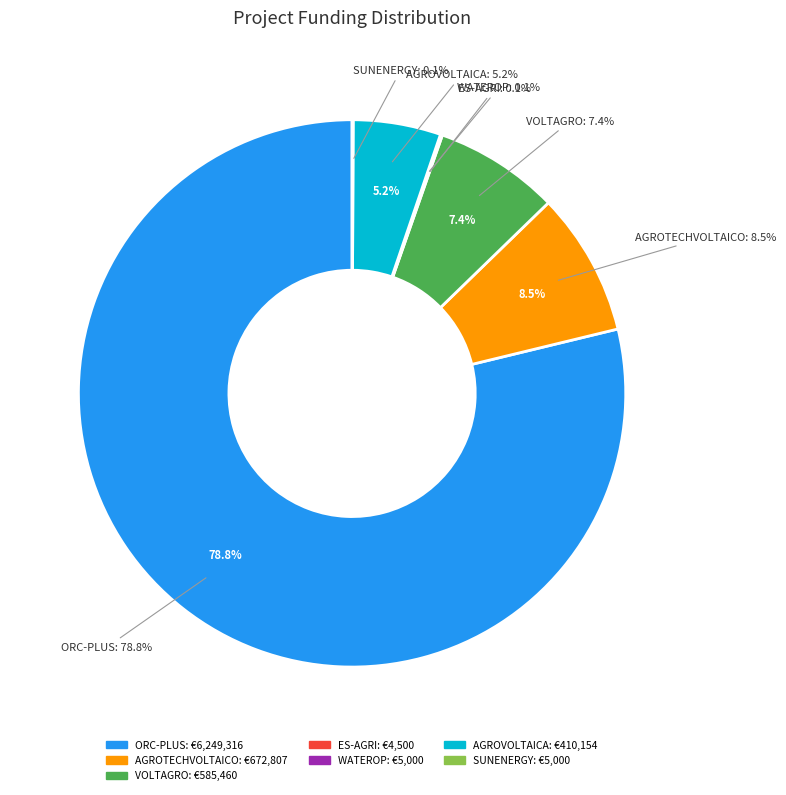

Which slice is the smallest?

ES-AGRI